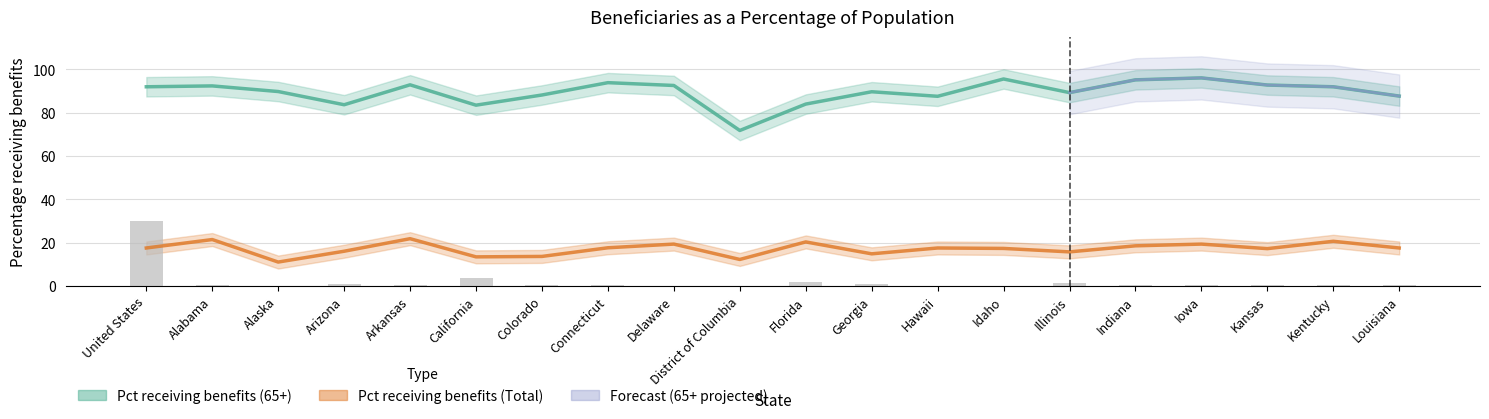

Reading right to left, what are all the values shown in this chart?

Total population (thousands): 0.4	0.4	0.3	0.3	0.6	1.3	0.2	0.1	1.0	1.8	0.1	0.1	0.3	0.5	3.6	0.3	0.6	0.1	0.5	30.0
Pct receiving benefits (Total): 17.5	20.6	17.2	19.3	18.5	15.7	17.3	17.5	14.8	20.3	12.2	19.3	17.6	13.6	13.4	21.8	16.0	11.0	21.4	17.5
Pct receiving benefits (65+): 87.7	92.0	92.8	96.1	95.2	89.3	95.6	87.6	89.7	84.0	71.8	92.6	93.9	88.2	83.5	92.9	83.7	89.8	92.4	92.0